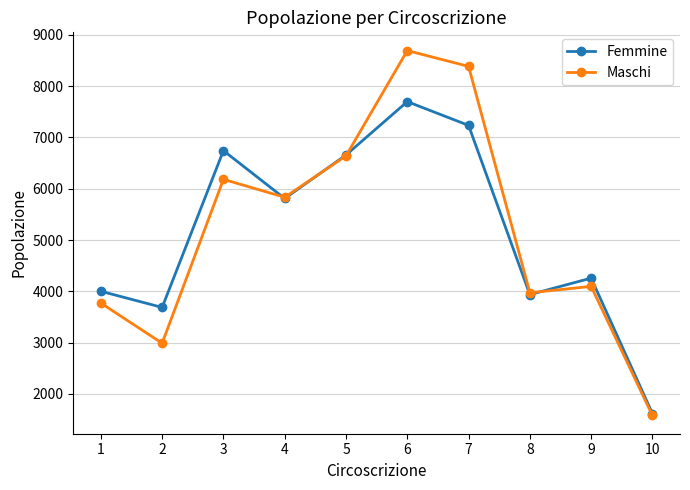

True or false: Maschi has more than 0 points higher than both neighbors.

True